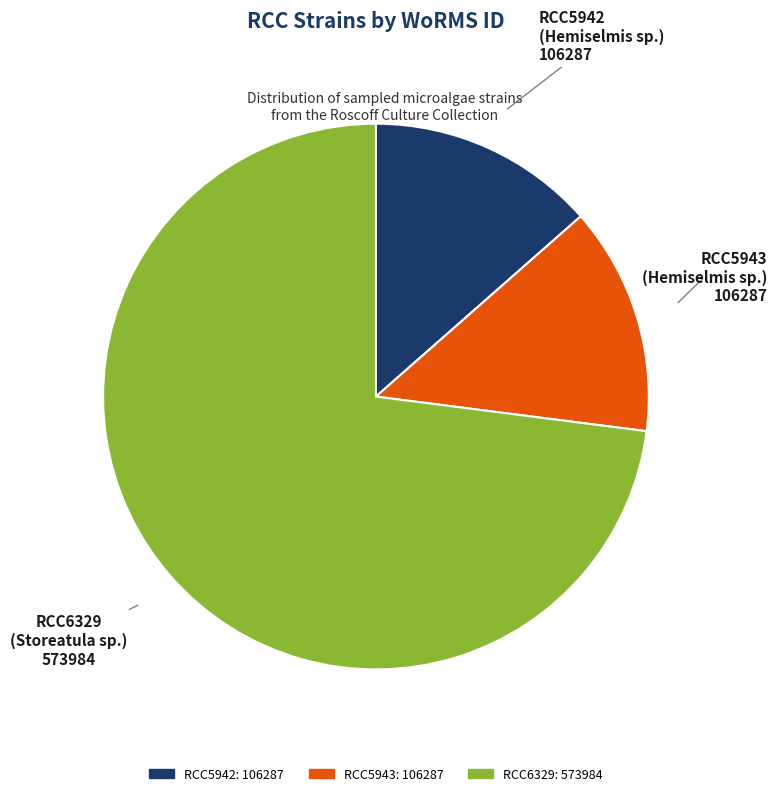

Does RCC6329 represent more than half of the total?

Yes